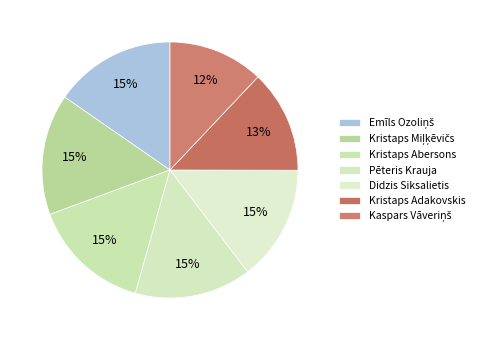

What is the largest slice in the pie chart?

Emīls Ozoliņš